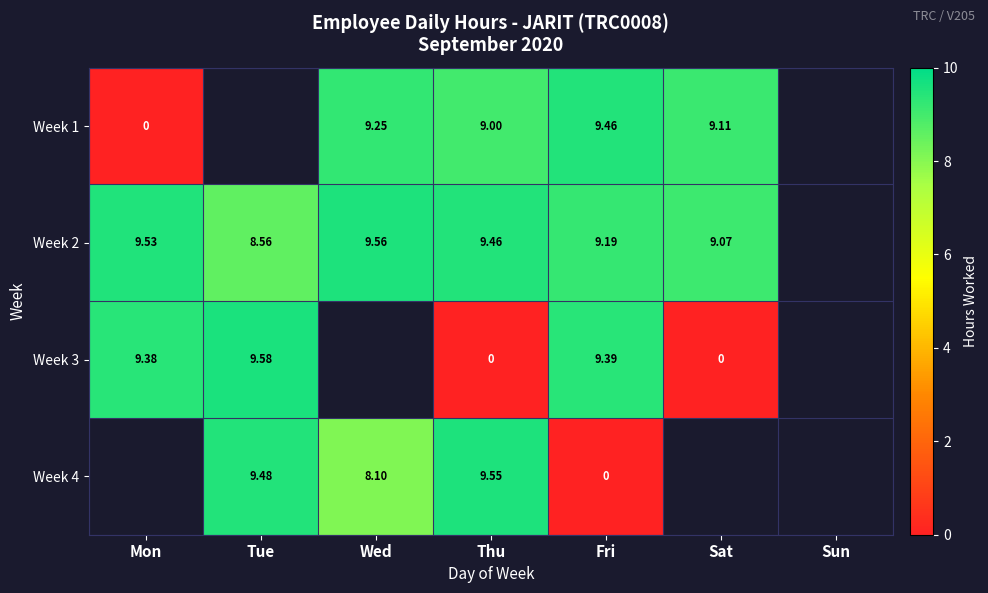

The value of Week 2 at Sat is 4.8. True or false?

False